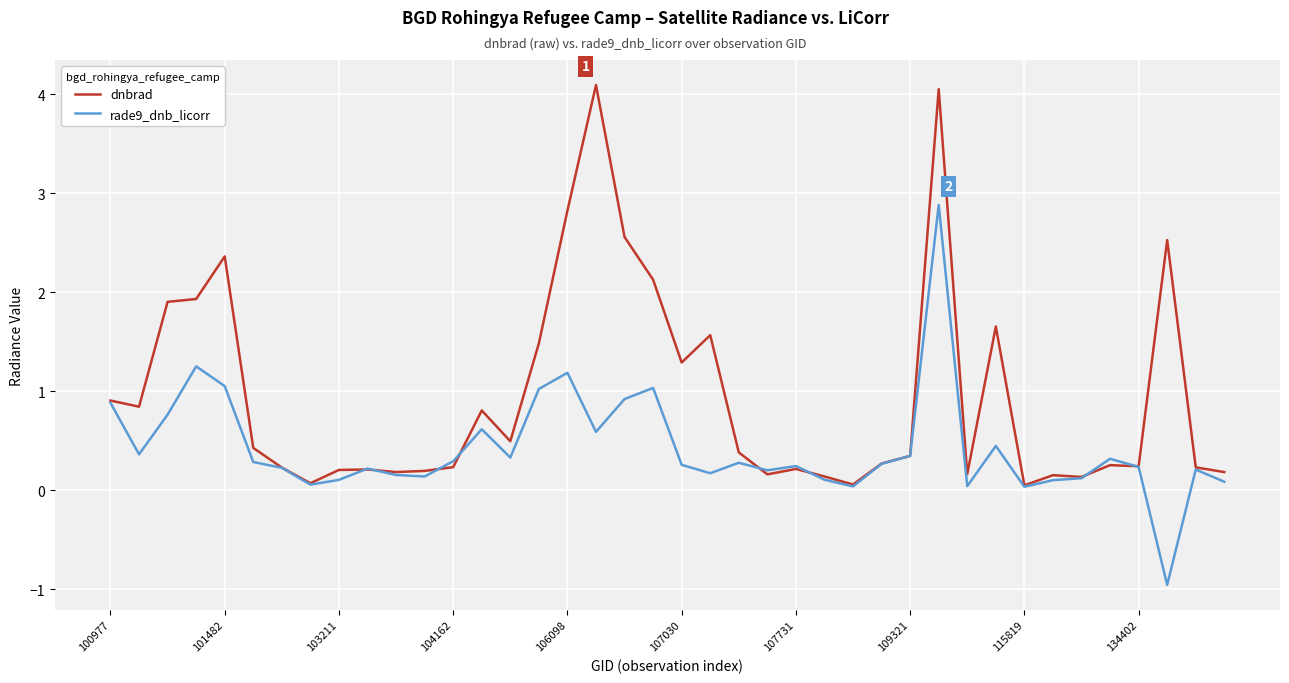

What is the minimum value for rade9_dnb_licorr?

-1.0